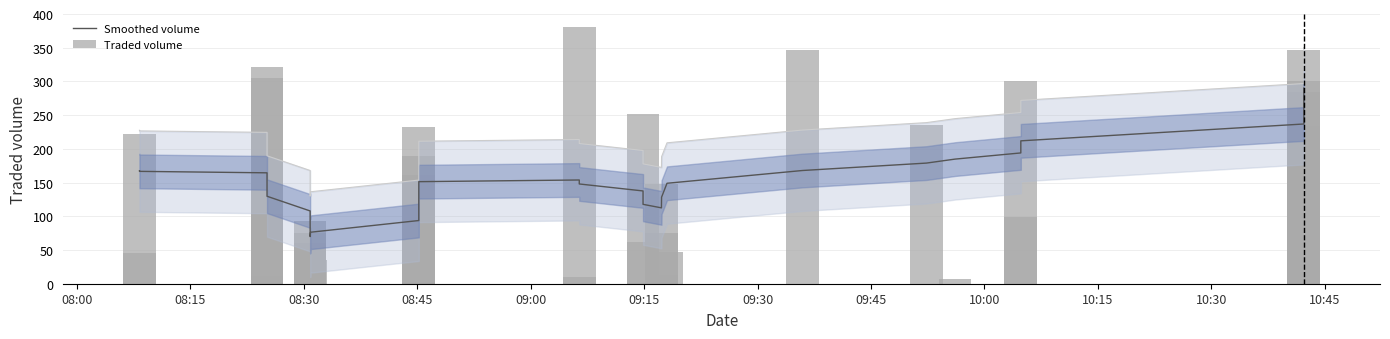

List the series in order of their peak value, lowest first.

Smoothed volume, Traded volume